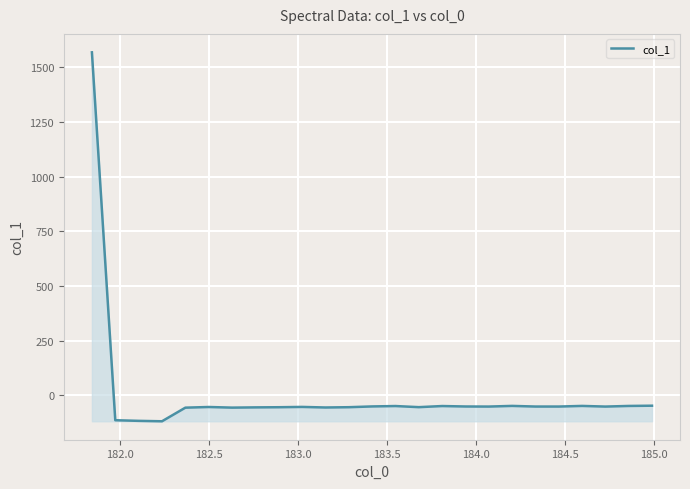

What is the difference between the maximum and minimum values?

1687.1